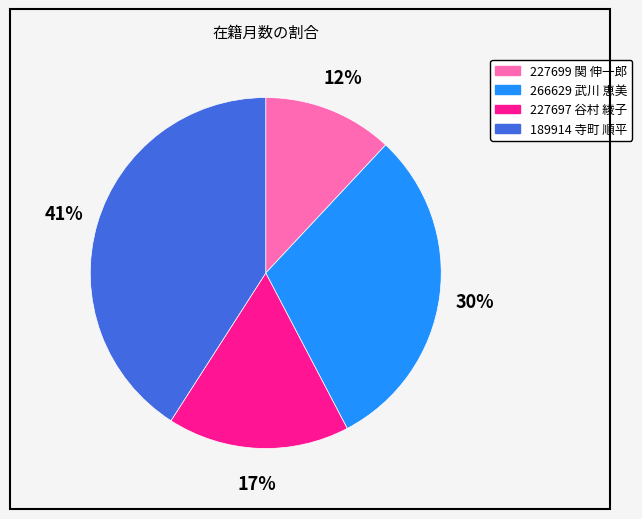

What is the smallest slice in the pie chart?

227699 関 伸一郎